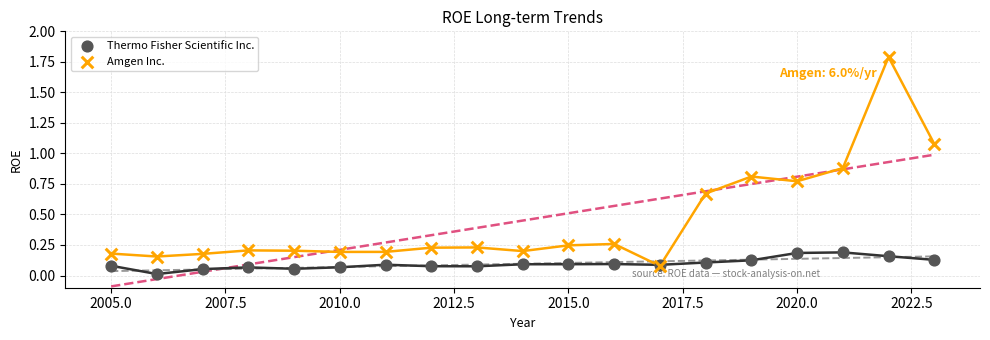

What are all the series names shown in the legend?

Thermo Fisher Scientific Inc., Amgen Inc.